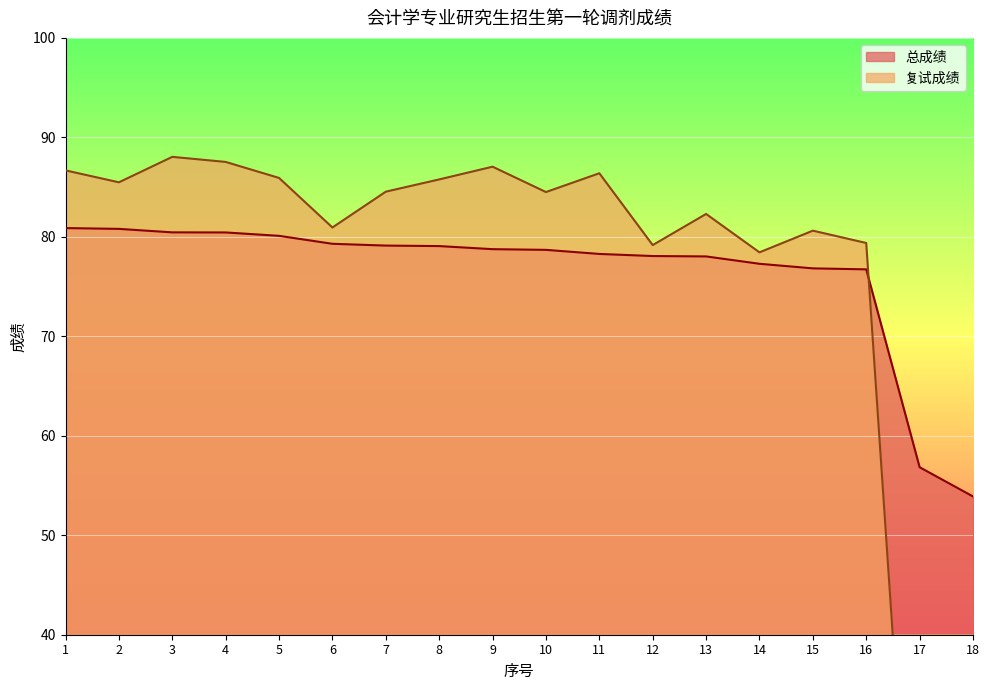

What is the lowest value of the 总成绩 series?

53.9